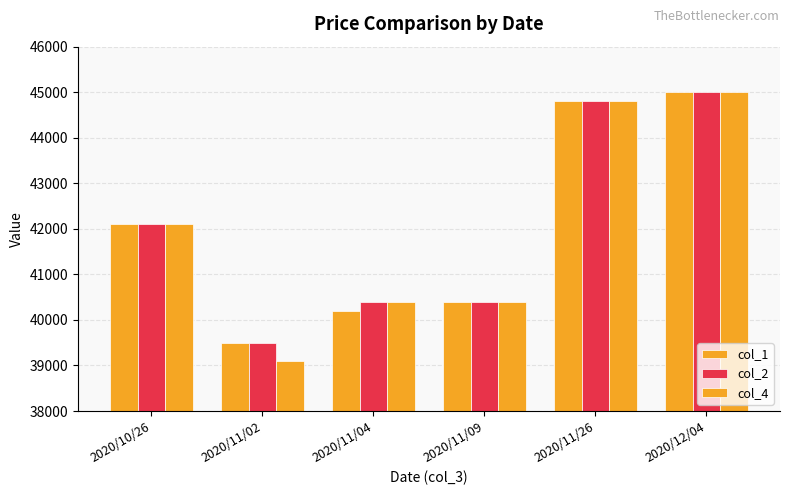

Which category has the highest value across all series?

2020/12/04